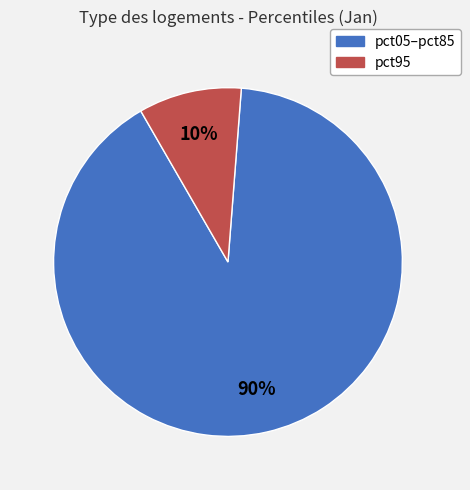

To the nearest percent, what is the average slice percentage?

50%